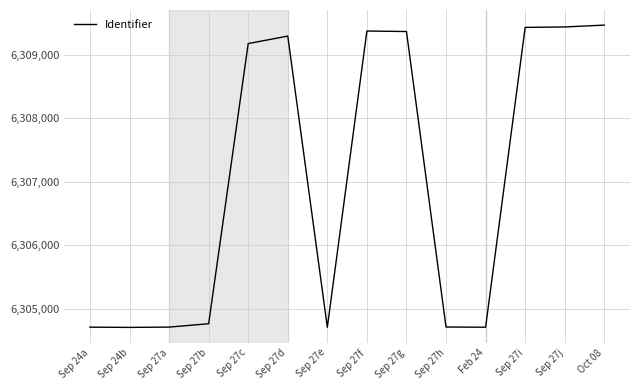

What position from the right is Sep 24a?

14